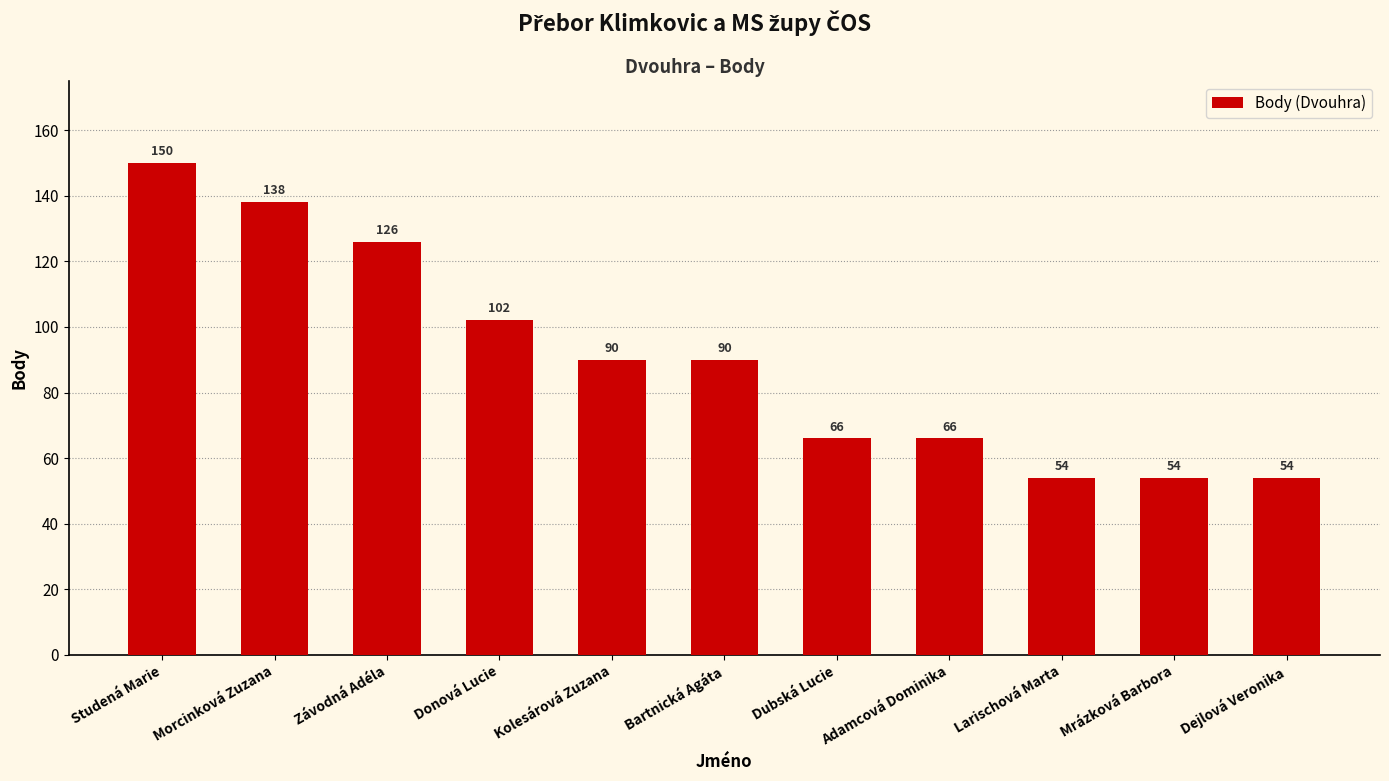

The chart shows a value of 66 at Dubská Lucie. True or false?

True